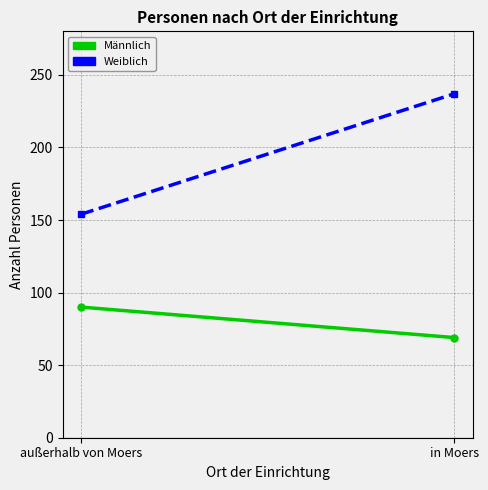

Is it true that Weiblich equals 154 at außerhalb von Moers?

True